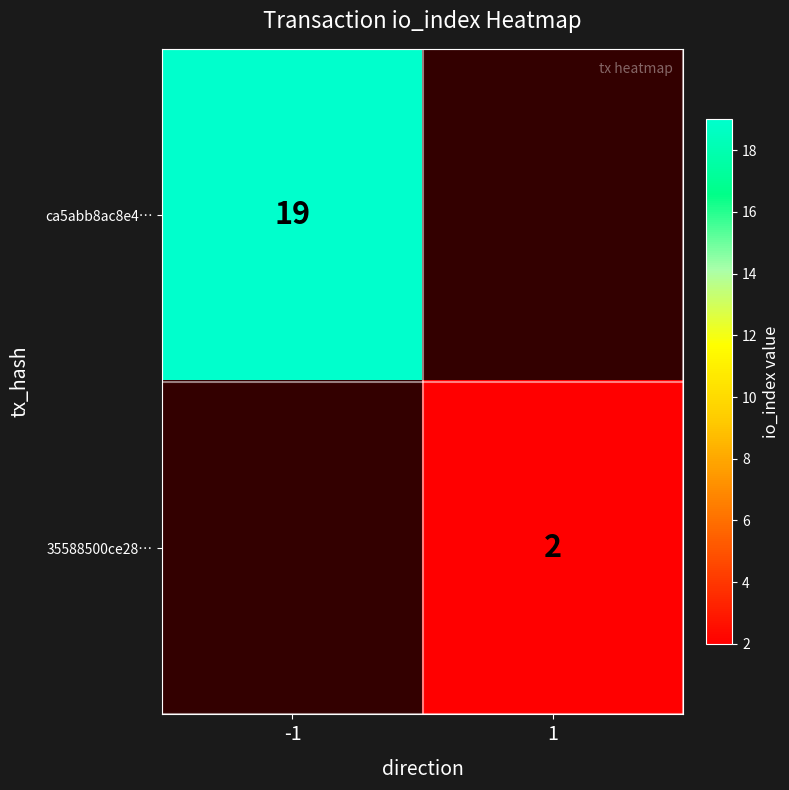

The value of ca5abb8ac8e4… at -1 is 5. True or false?

False